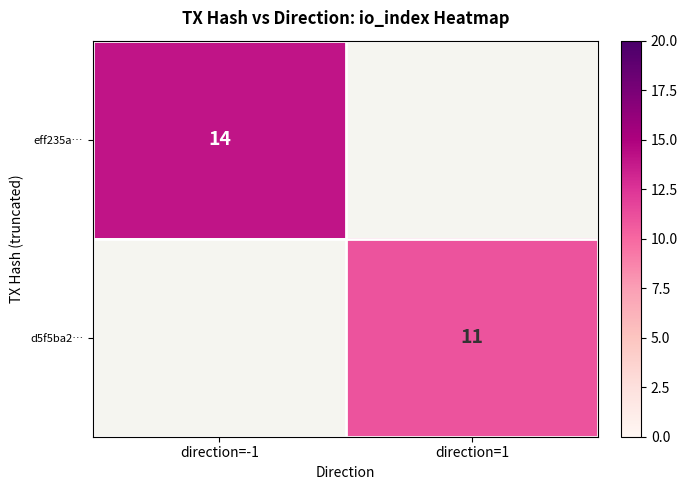

The eff235a… series shows 23 at direction=-1. True or false?

False